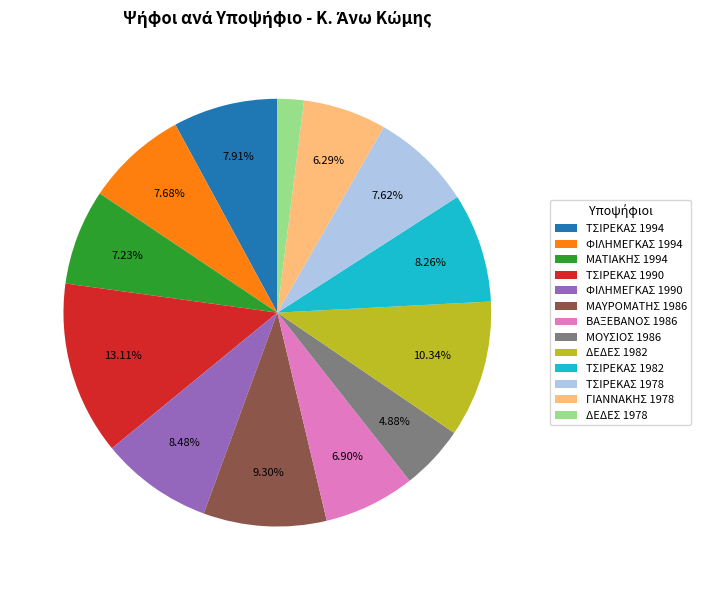

Which slice is the smallest?

ΔΕΔΕΣ 1978